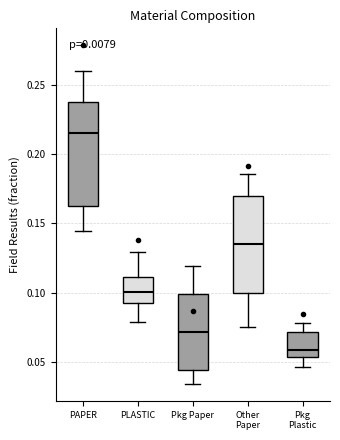

Which box is the tallest, from its lower edge to its upper edge?

PAPER